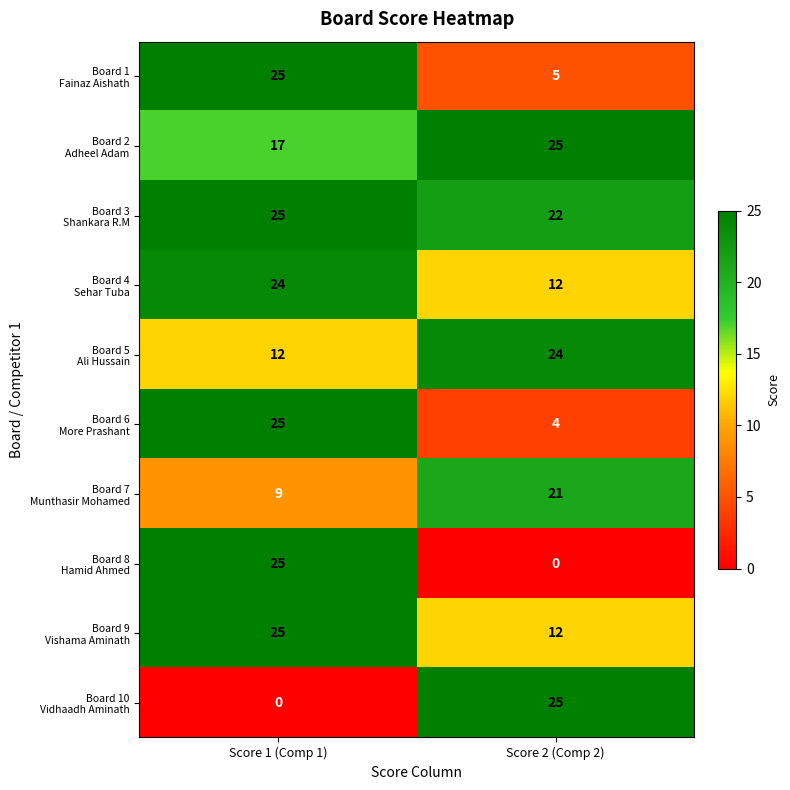

What is the difference between the highest and lowest values at Score 1 (Comp 1)?

25